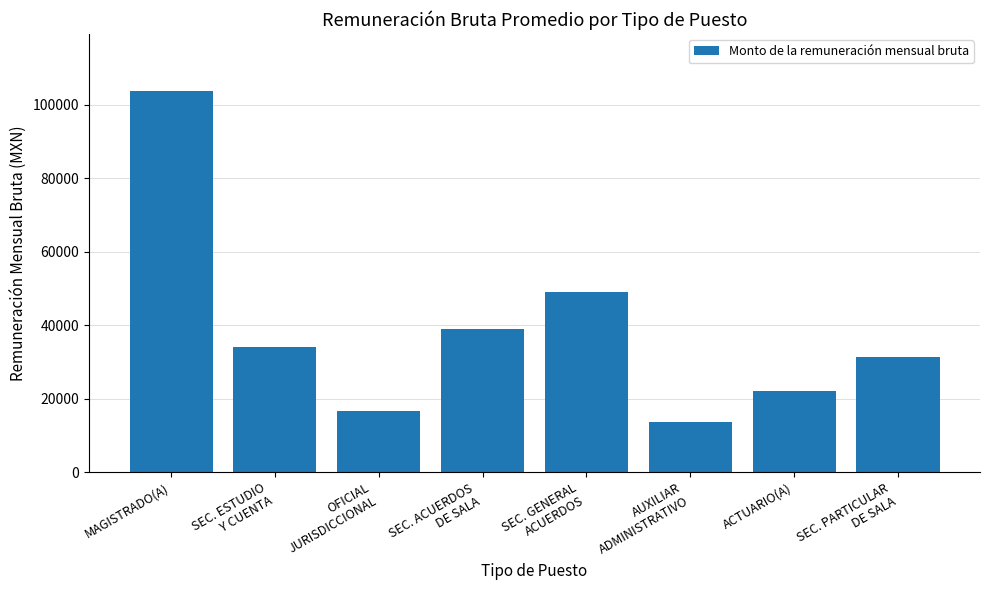

Where is the data nearest to the value 58656?

SEC. GENERAL
ACUERDOS